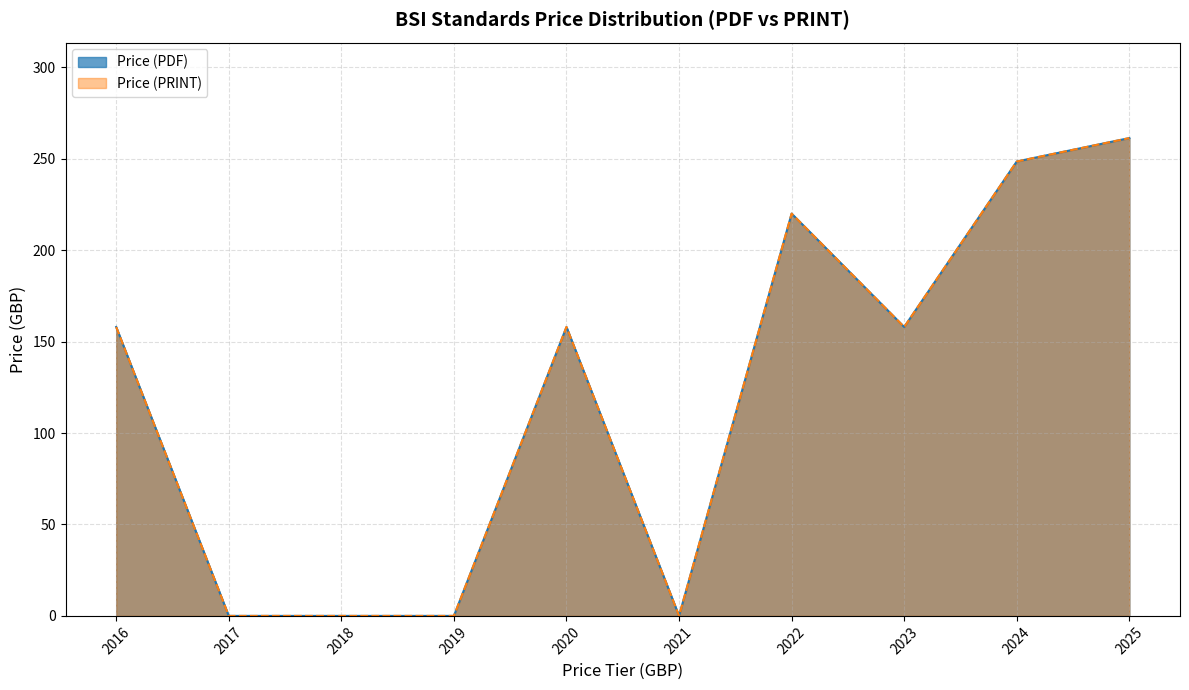

Does the chart have visible grid lines?

Yes